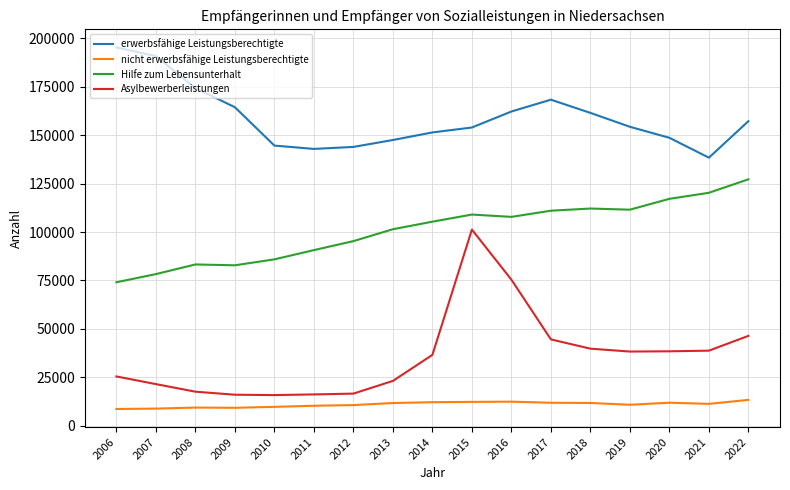

True or false: Hilfe zum Lebensunterhalt and nicht erwerbsfähige Leistungsberechtigte cross at least once.

False